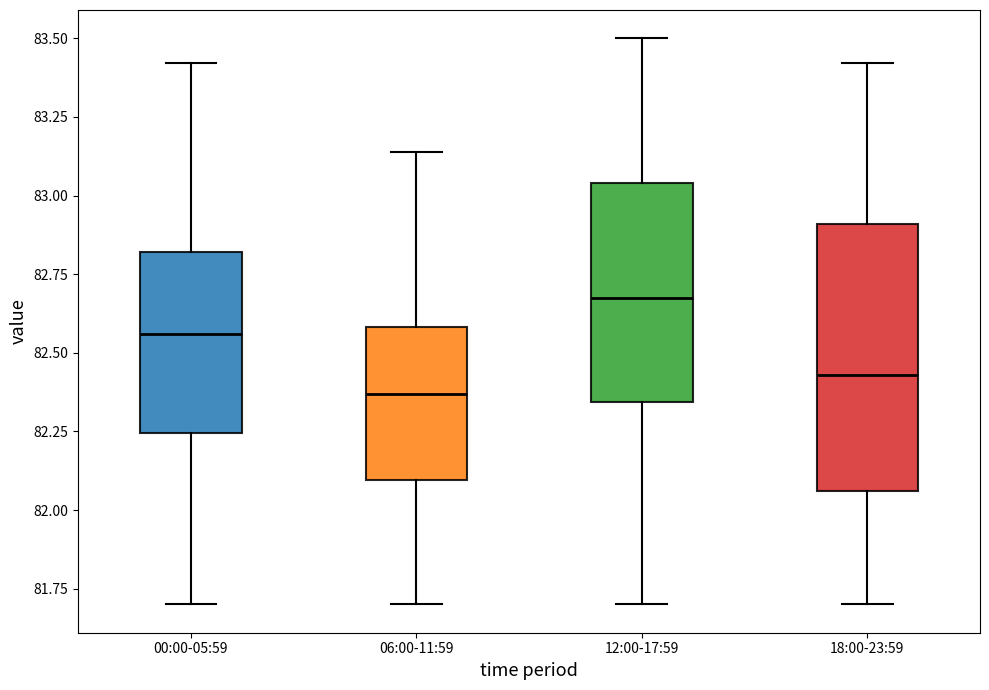

Reading left to right, transcribe this box plot: for each box, give where its median line is, the range the box spans, and where its two whiskers end, as read against the y-axis. The values are not printed on the chart, so give them approximately, as read against the axis.

00:00-05:59: median 82.55, box 82.25 to 82.80, whiskers 81.70 to 83.40
06:00-11:59: median 82.35, box 82.10 to 82.60, whiskers 81.70 to 83.15
12:00-17:59: median 82.70, box 82.35 to 83.05, whiskers 81.70 to 83.50
18:00-23:59: median 82.45, box 82.05 to 82.90, whiskers 81.70 to 83.40